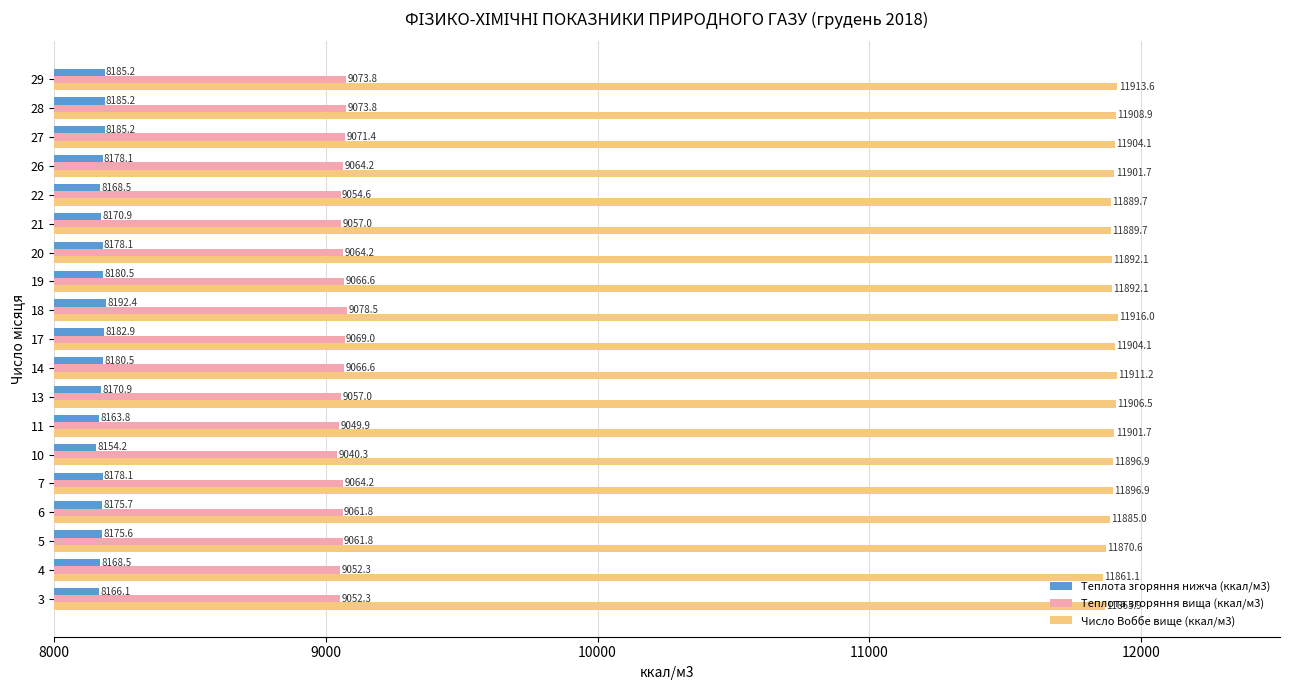

What is the maximum value shown in the chart?

11916.0